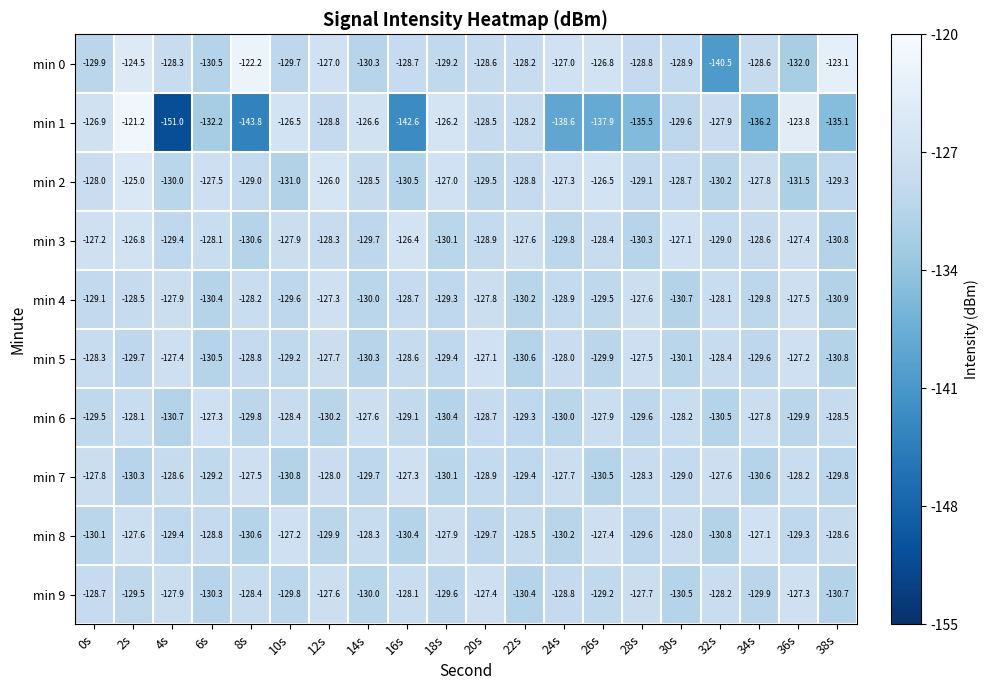

How many data points in min 0 are above -128?

6